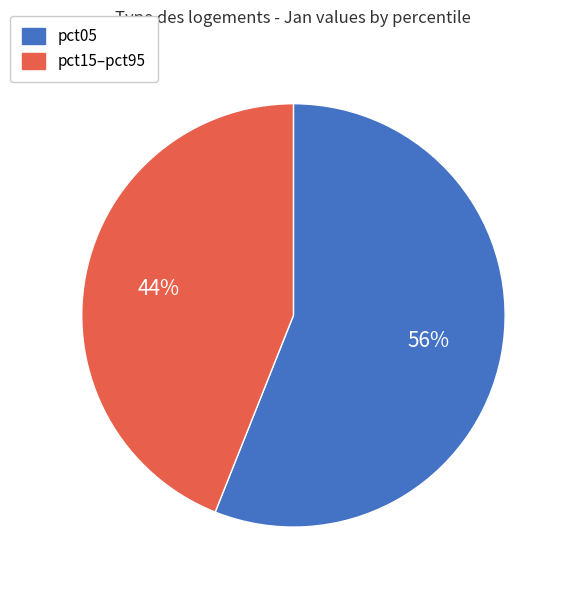

To the nearest percent, what is the difference between the largest and smallest slice percentages?

12%